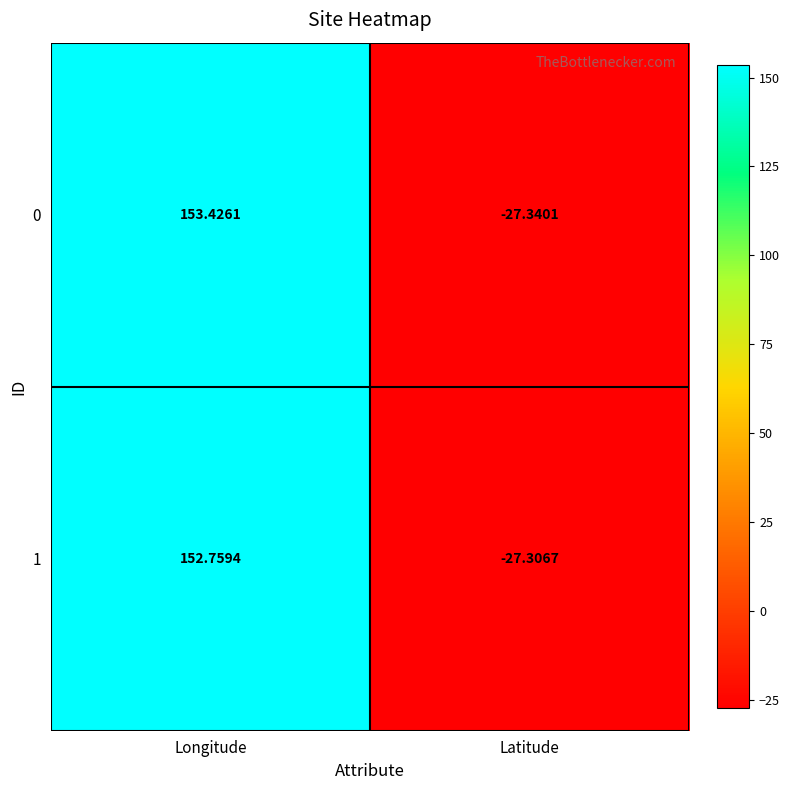

Rank the categories by 1 value from lowest to highest.

Latitude, Longitude